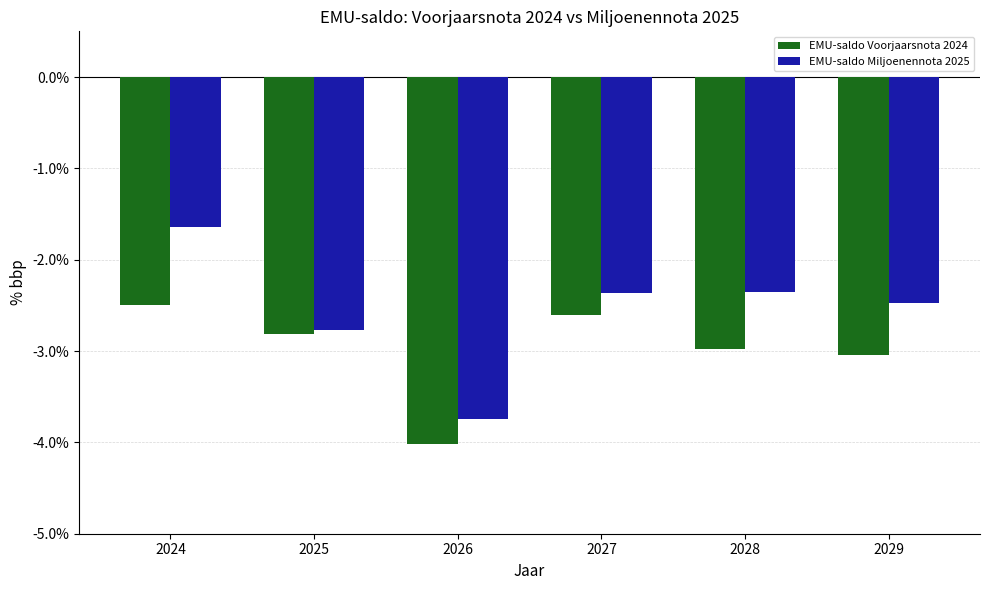

Which category has the highest value across all series?

2024